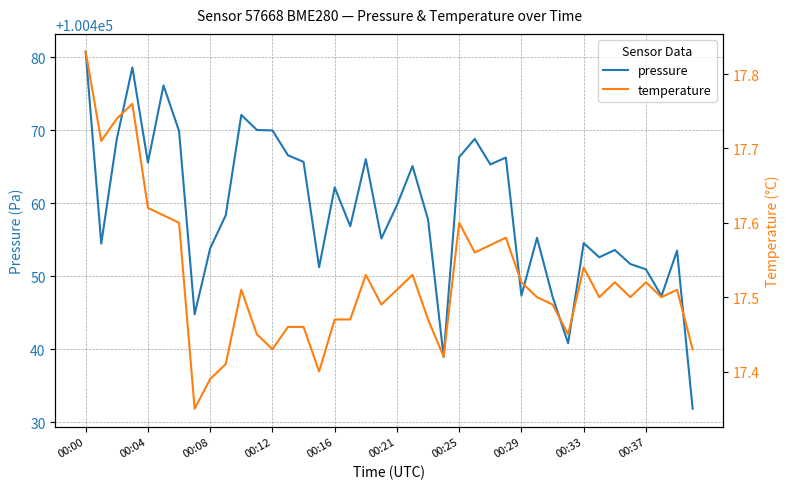

At which category is the sum across all series the highest?

00:00